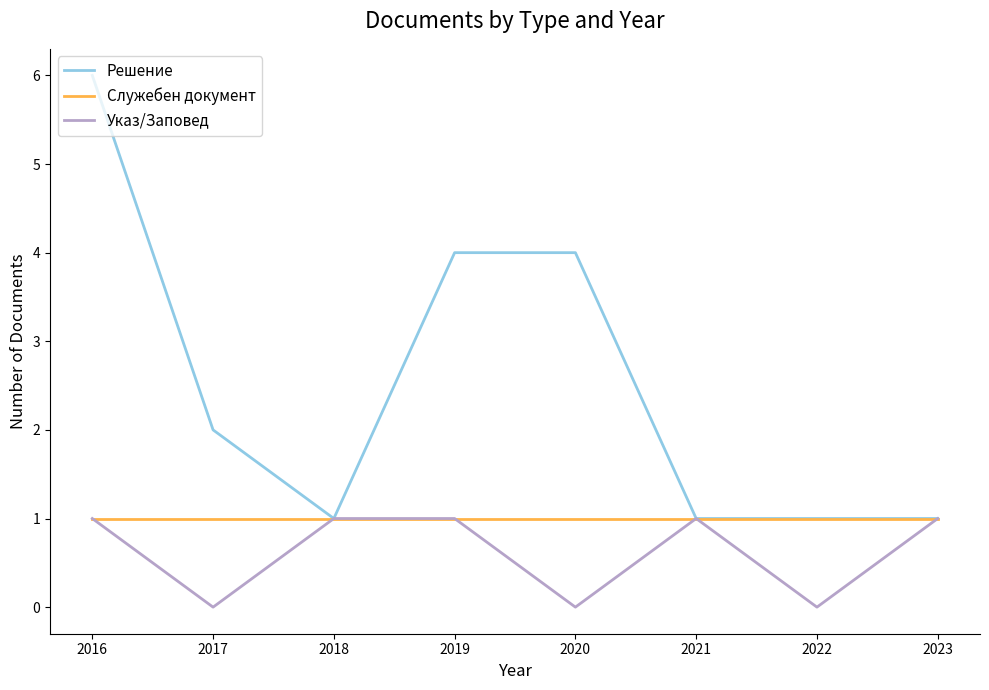

At which category is the sum across all series the highest?

2016